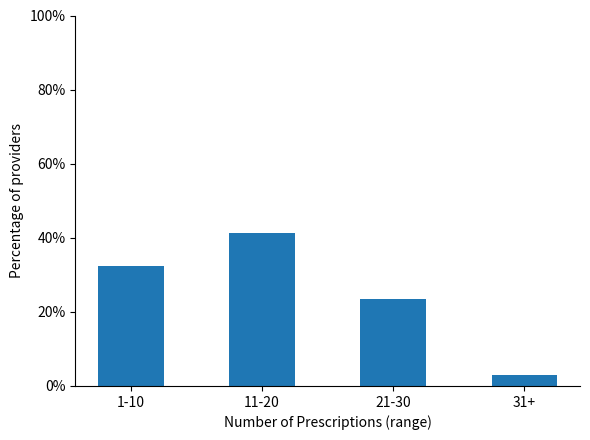

What is the difference between the values at 11-20 and 21-30?

17.6